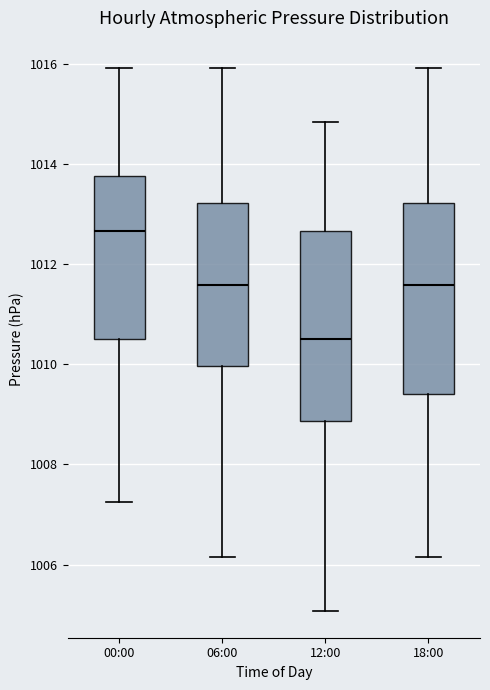

Where is the lower edge of the box for 00:00 on the y-axis? The values are not printed on the chart, so give them approximately, as read against the axis.

1010.6